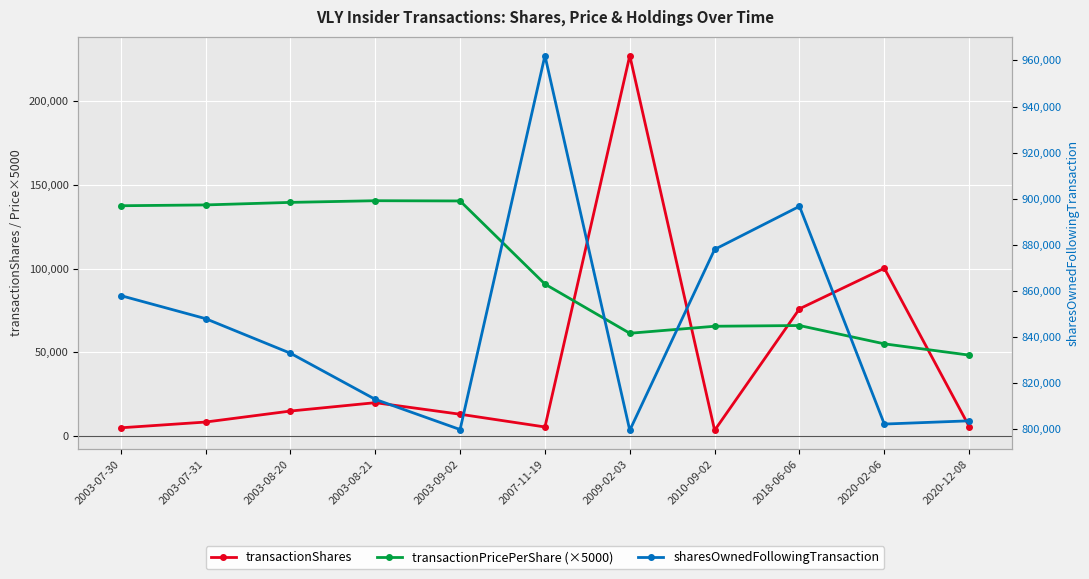

What is the spread (max minus min) of values at 2010-09-02?

874535.0